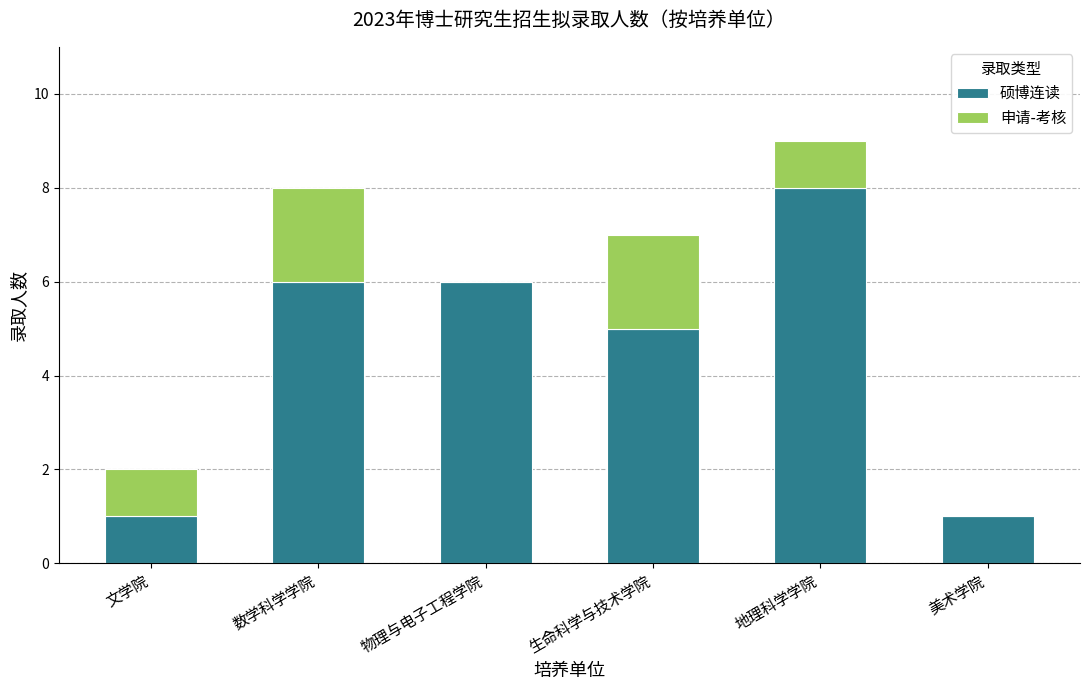

The 硕博连读 series shows 8 at 地理科学学院. True or false?

True